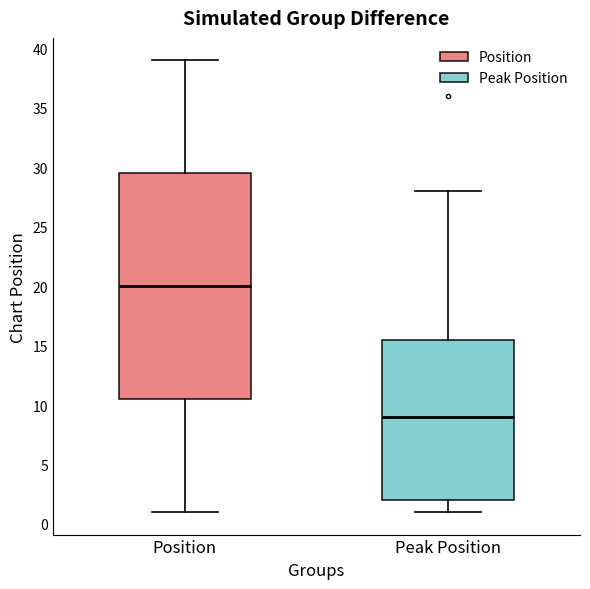

Which box is the tallest, from its lower edge to its upper edge?

Position